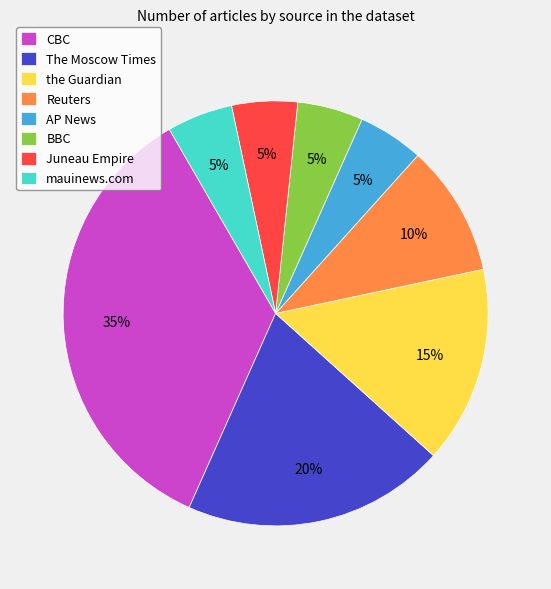

To the nearest percent, what percentage of the pie is AP News?

5%